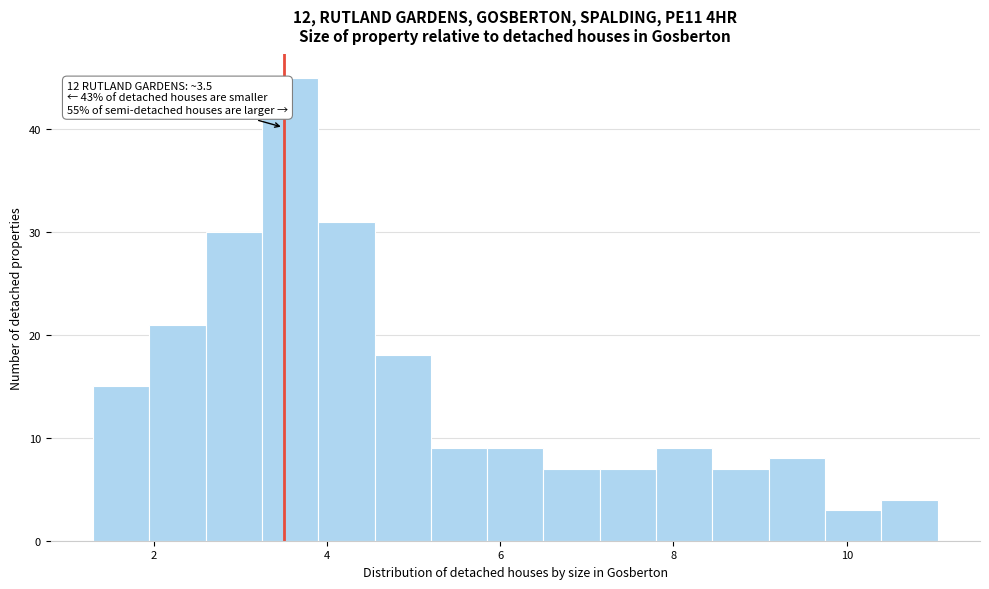

Read against the x-axis, roughly where is the centre of the tallest bar?

3.6